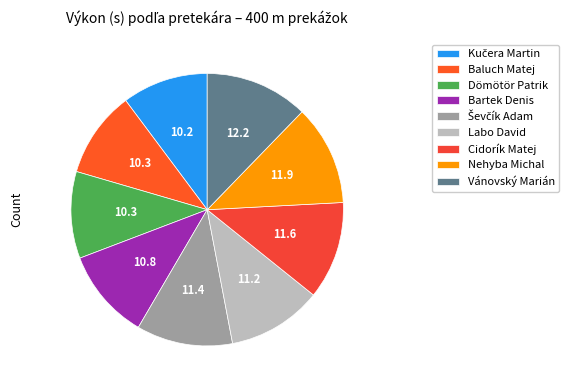

Does Dömötör Patrik account for over 50% of the chart?

No